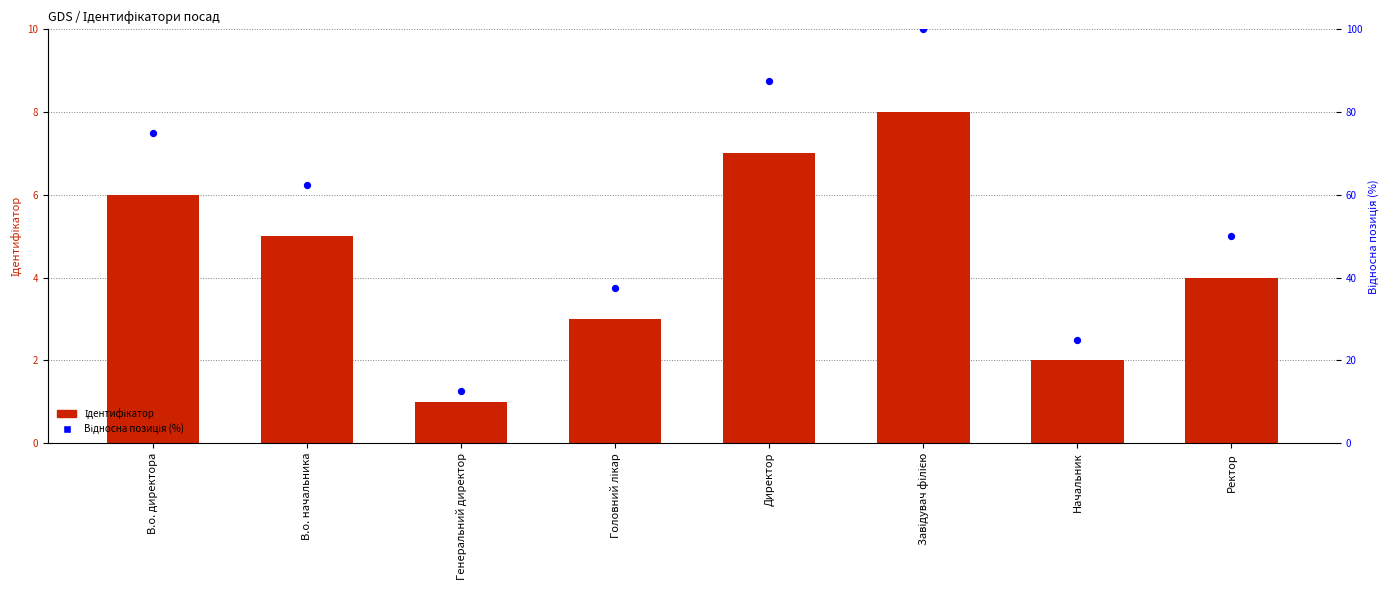

What are all the series names shown in the legend?

Ідентифікатор, Відносна позиція (%)